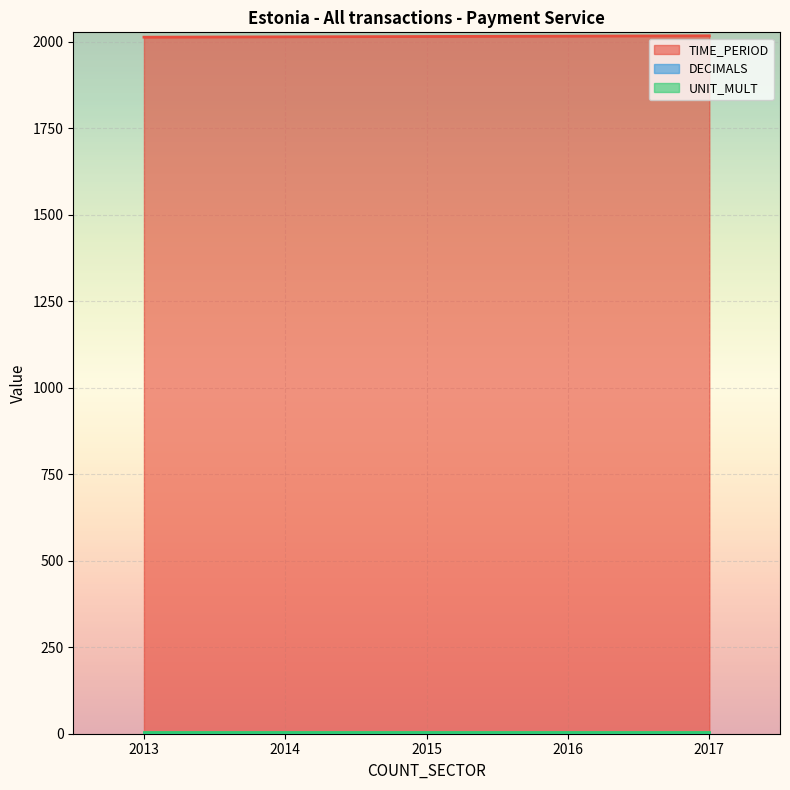

True or false: DECIMALS and UNIT_MULT cross at least once.

False